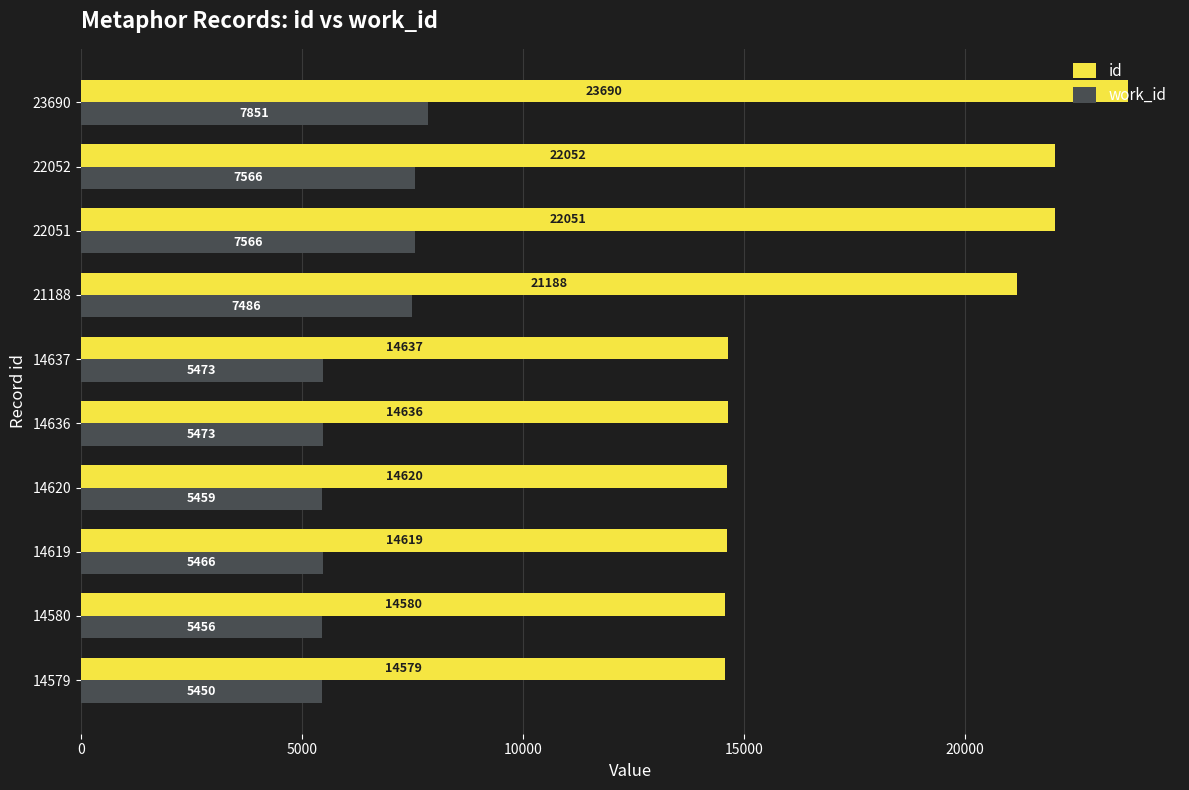

What is the difference between the second highest and second lowest values in the work_id series?

2110